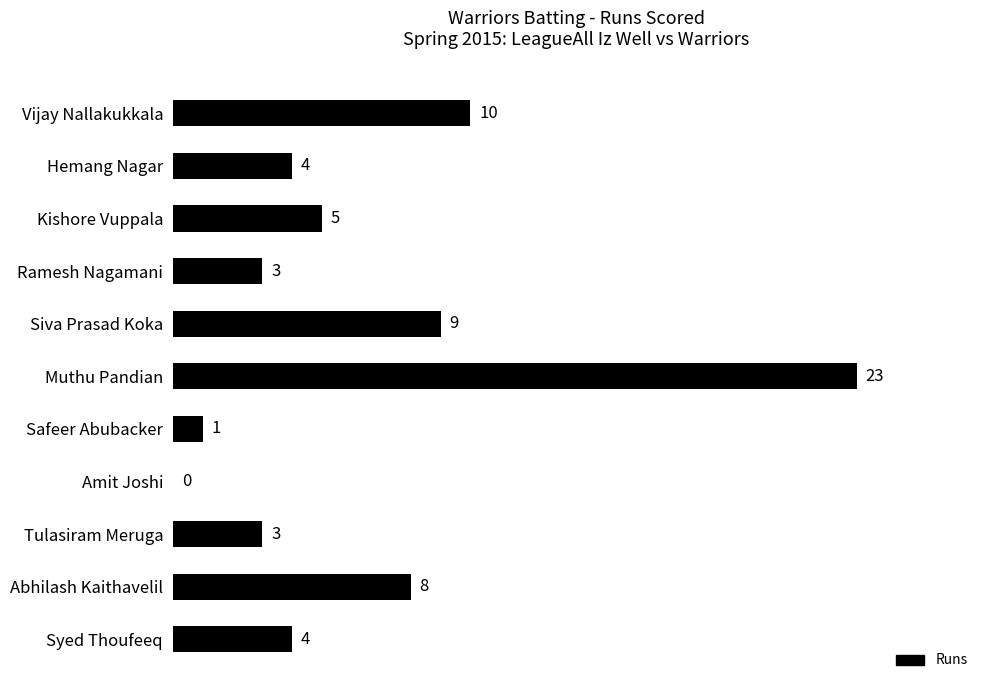

Which category has the highest value across all series?

Muthu Pandian